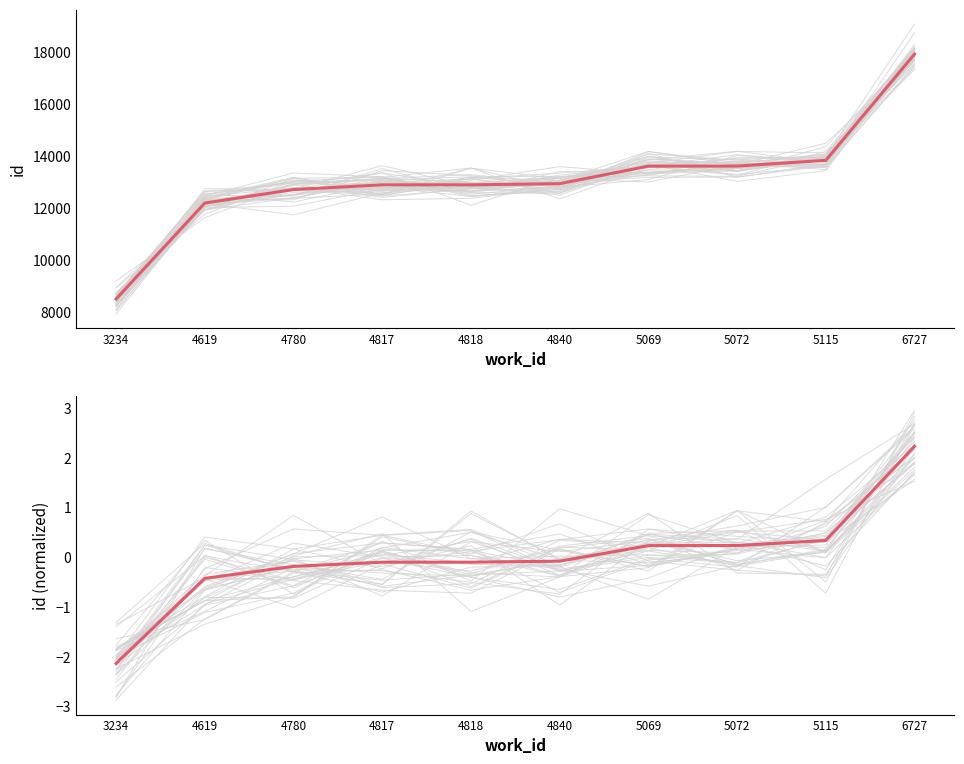

True or false: id (normalized) has a value of 0.3 at 5072.

False